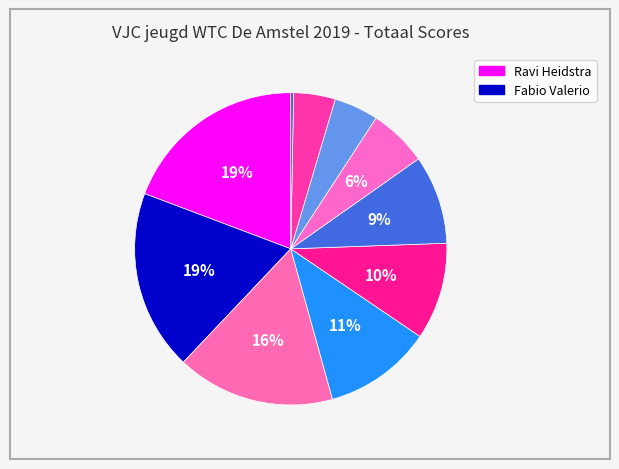

Count the number of slices in the pie.

10